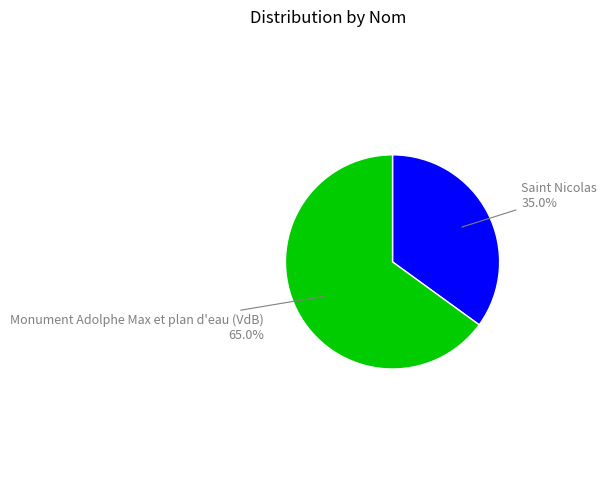

Is there any slice that represents more than half of the pie?

Yes